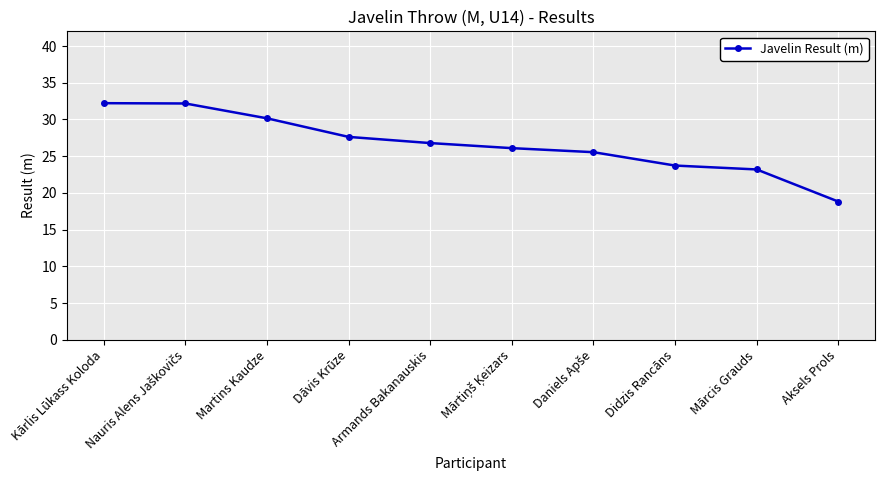

What is the label of the 4th point from the left?

Dāvis Krūze